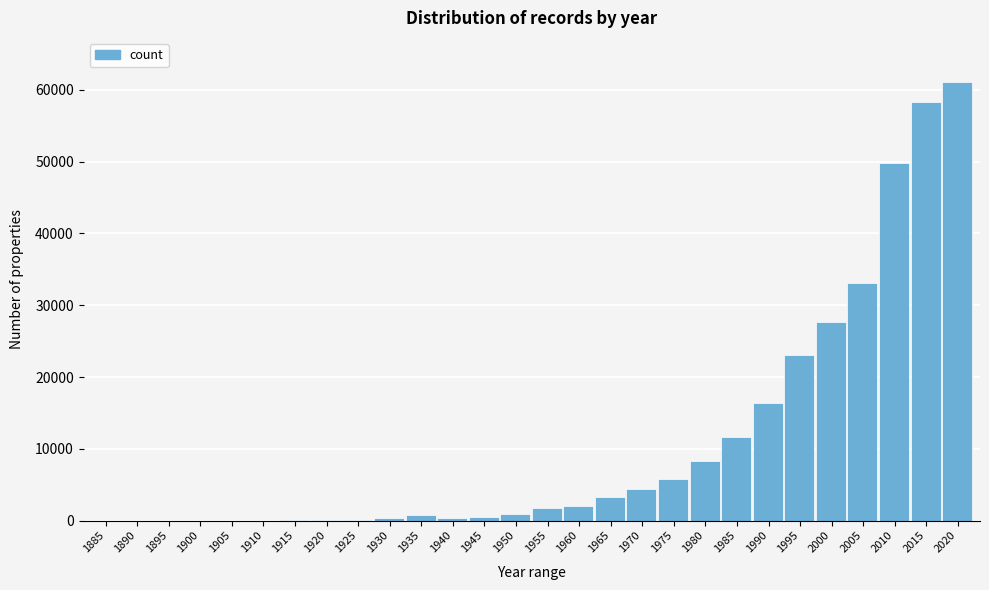

What is the maximum value shown in the chart?

61129